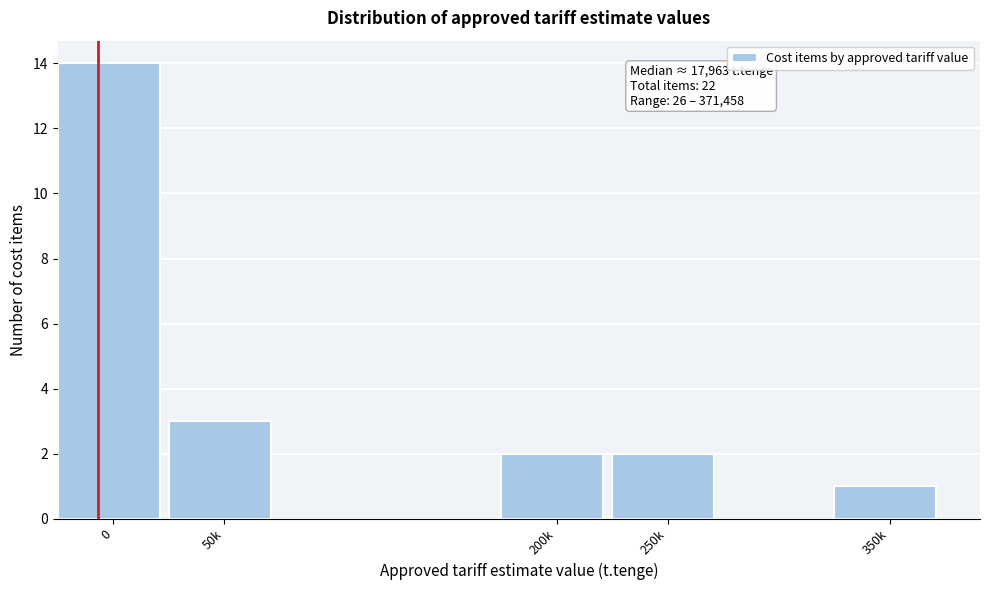

Reading left to right, list all the values displayed in this chart.

0=14	50k=3	200k=2	250k=2	350k=1